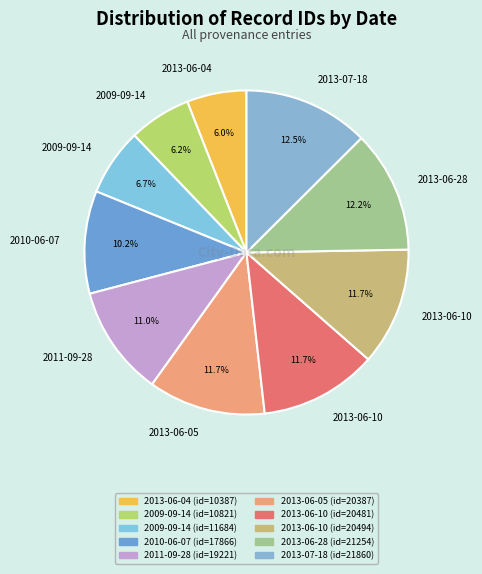

How many segments does this pie chart have?

10